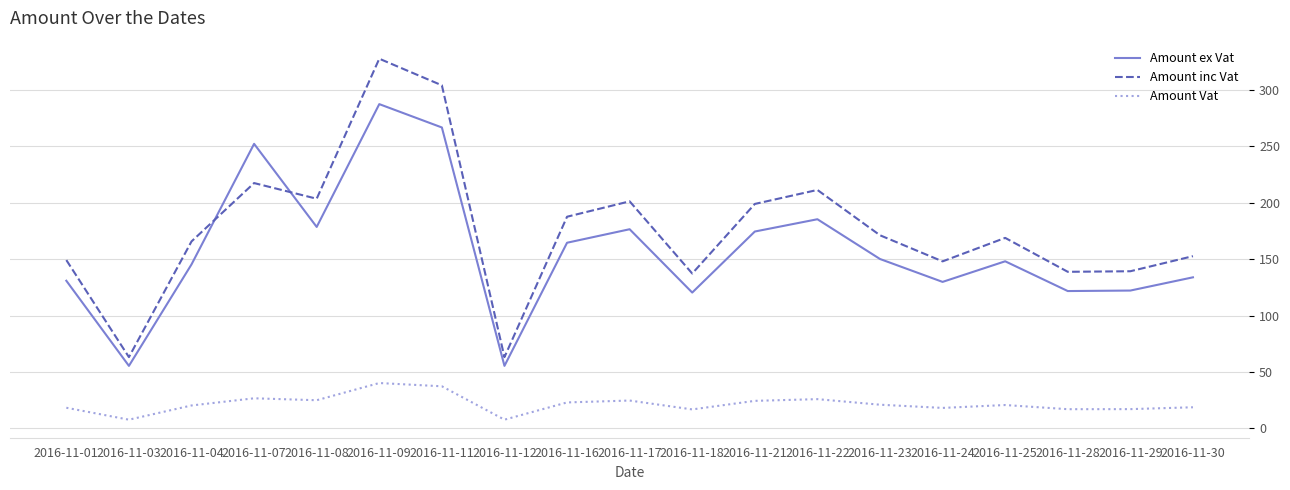

How many series are shown in this chart?

3